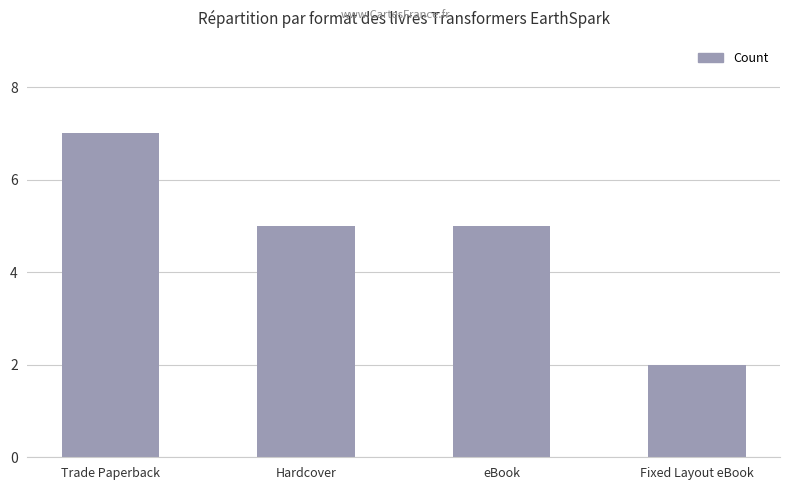

Reading right to left, extract all data points from this chart.

Fixed Layout eBook=2	eBook=5	Hardcover=5	Trade Paperback=7